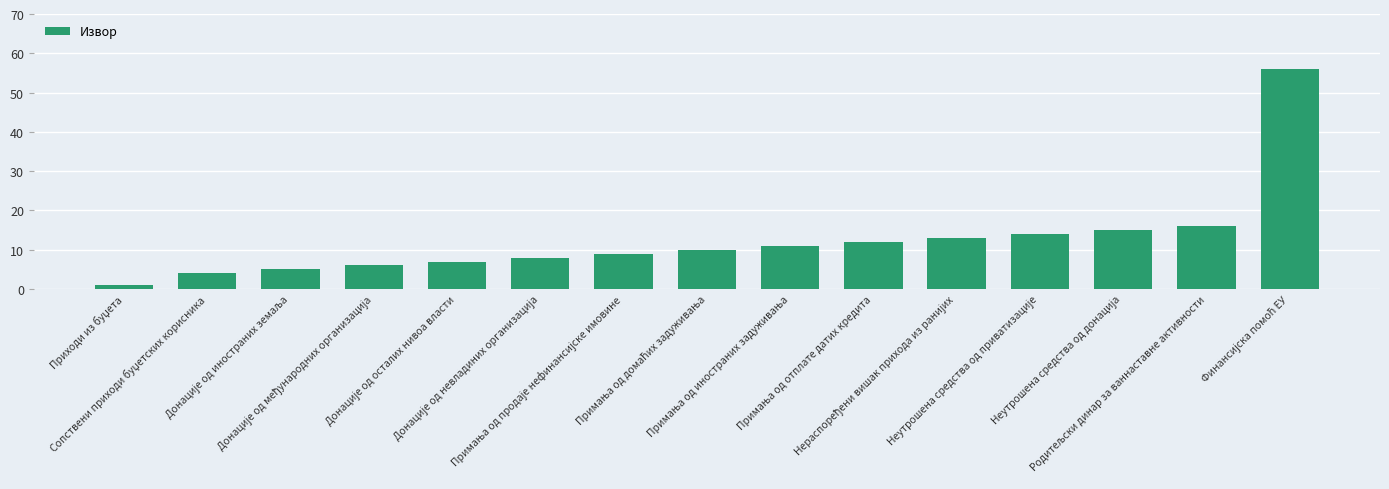

What is the greatest value displayed?

56